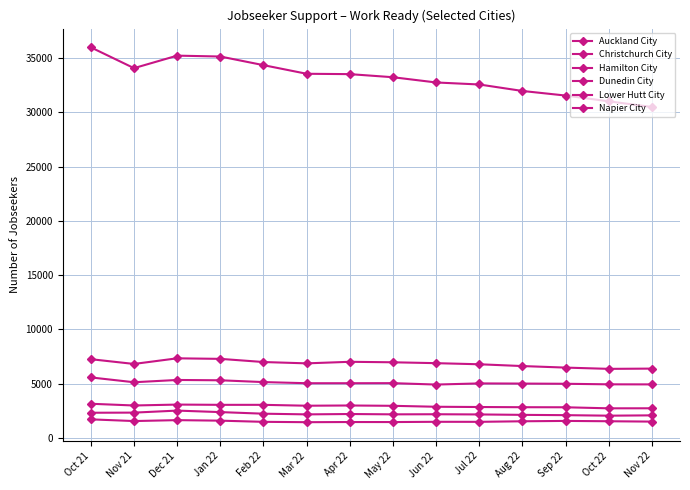

Is the value of Hamilton City at Apr 22 greater than the value of Dunedin City at Dec 21?

Yes